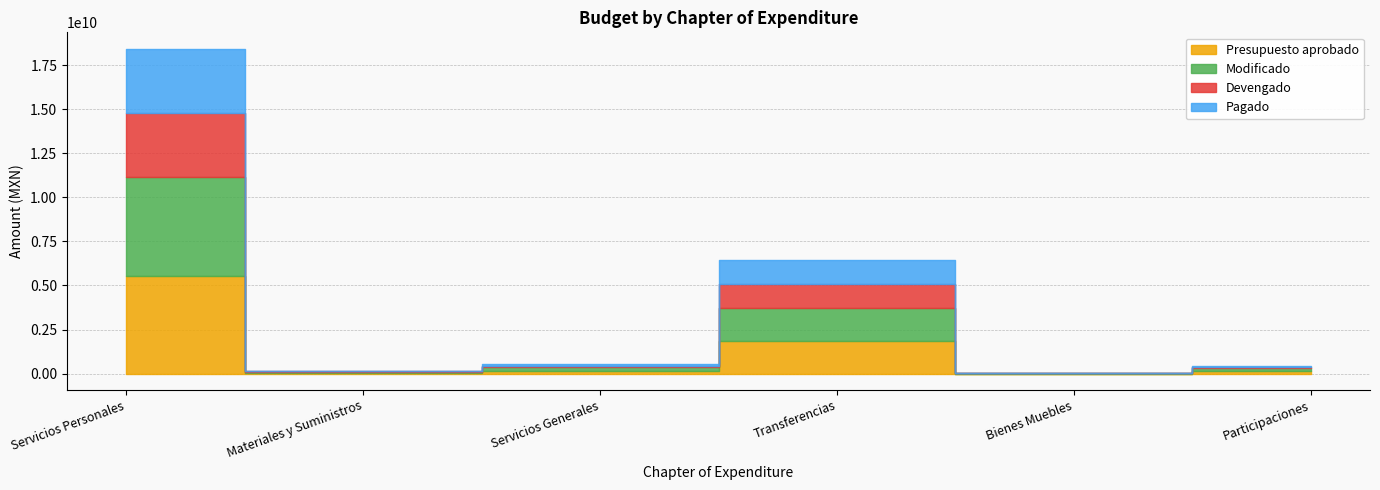

What is the sum of the Pagado values at Transferencias and Servicios Generales?

1454088715